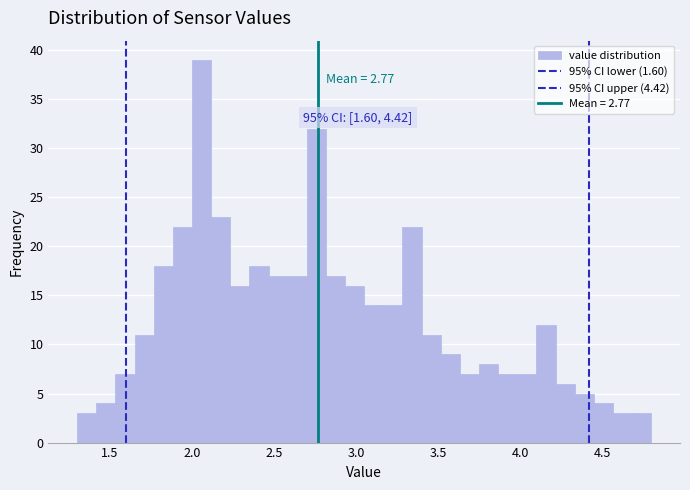

Around what value on the x-axis is the tallest bar? Give the approximate position of its centre, as read against the axis.

2.05